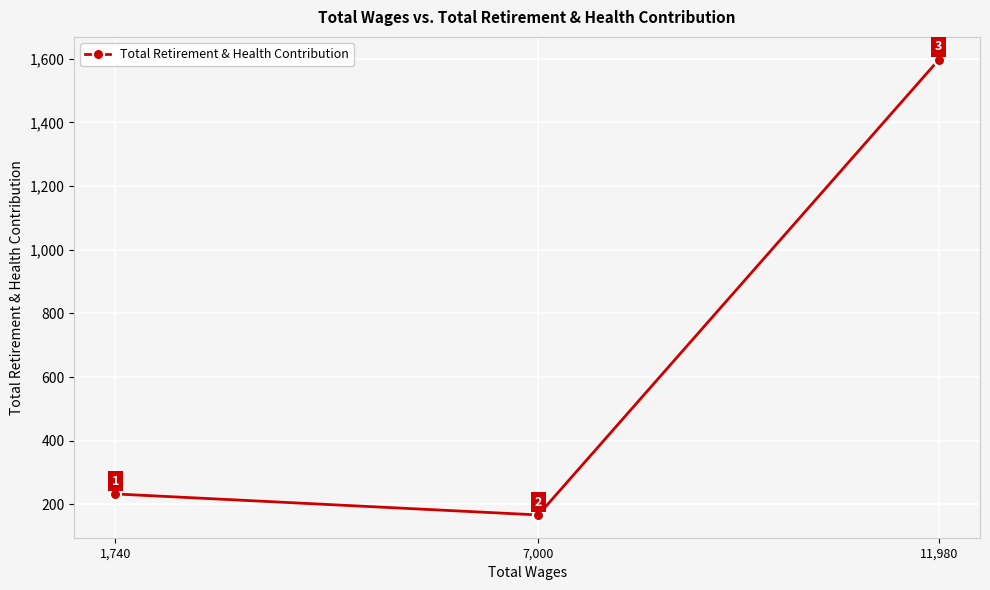

Reading left to right, what are all the values shown in this chart?

1,740=233	7,000=167	11,980=1597